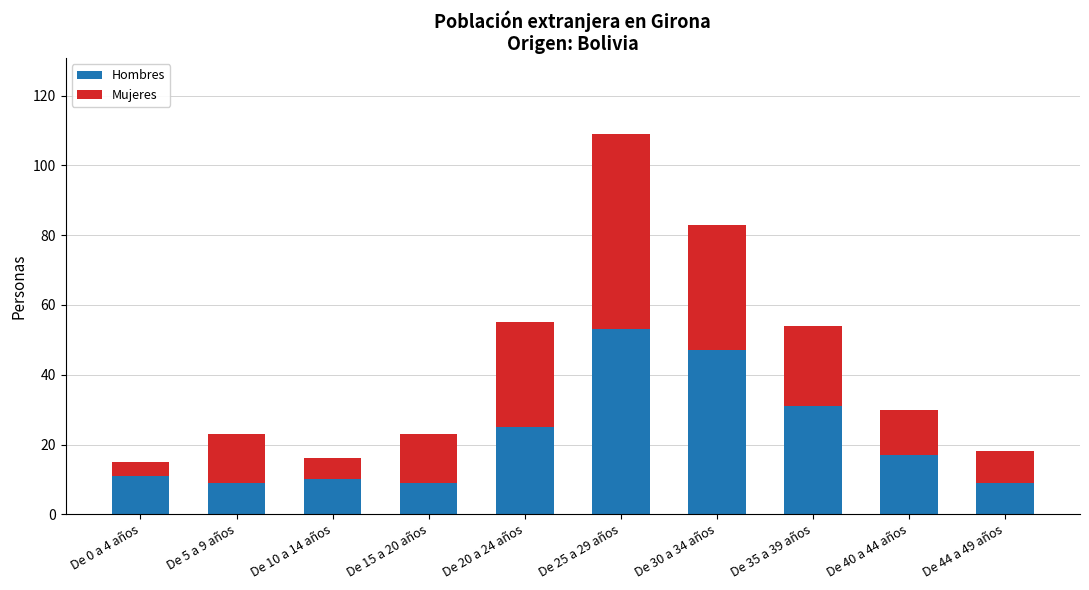

Count the number of categories in the chart.

10